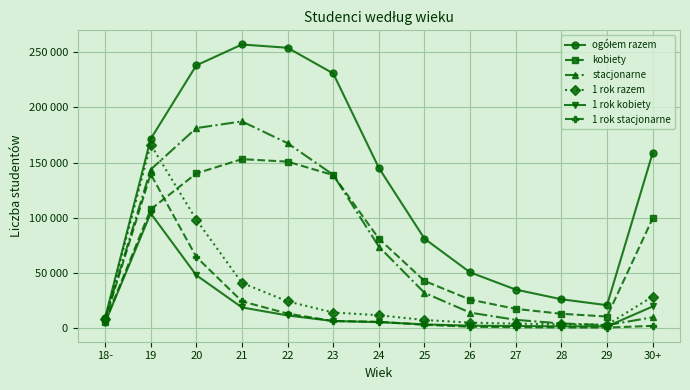

What are all the series names shown in the legend?

ogółem razem, kobiety, stacjonarne, 1 rok razem, 1 rok kobiety, 1 rok stacjonarne